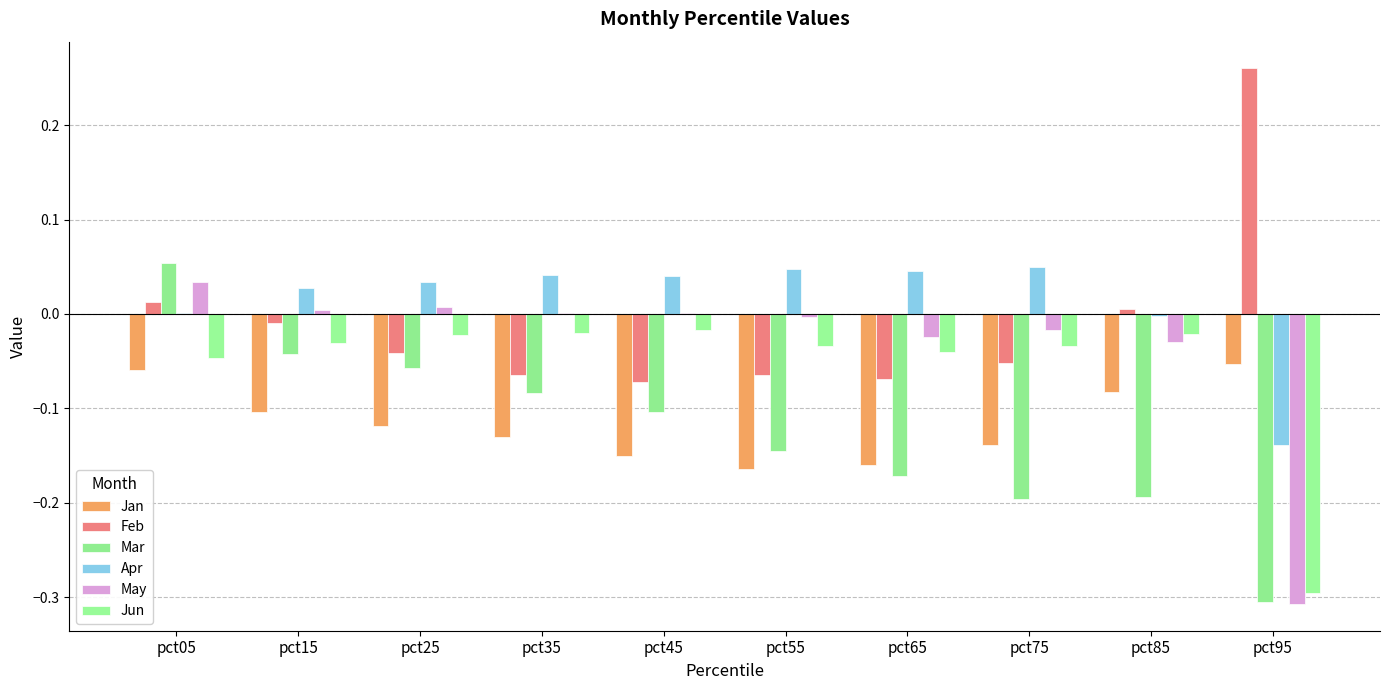

Reading right to left, transcribe all the data shown in this chart.

Jan: -0.1	-0.1	-0.1	-0.2	-0.2	-0.2	-0.1	-0.1	-0.1	-0.1
Feb: 0.3	0.0	-0.1	-0.1	-0.1	-0.1	-0.1	-0.0	-0.0	0.0
Mar: -0.3	-0.2	-0.2	-0.2	-0.1	-0.1	-0.1	-0.1	-0.0	0.1
Apr: -0.1	-0.0	0.0	0.0	0.0	0.0	0.0	0.0	0.0	0.0
May: -0.3	-0.0	-0.0	-0.0	-0.0	0.0	0.0	0.0	0.0	0.0
Jun: -0.3	-0.0	-0.0	-0.0	-0.0	-0.0	-0.0	-0.0	-0.0	-0.0